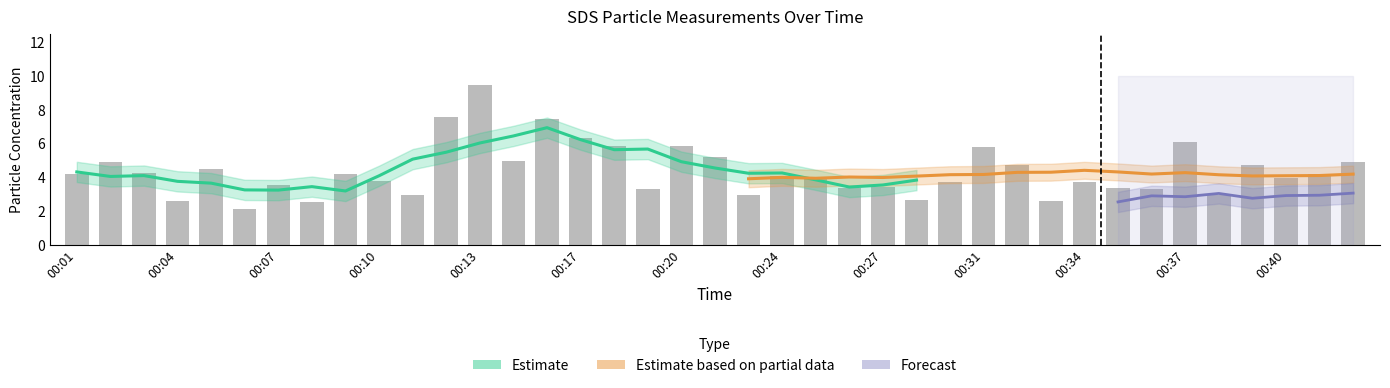

What is the greatest value displayed?

9.4